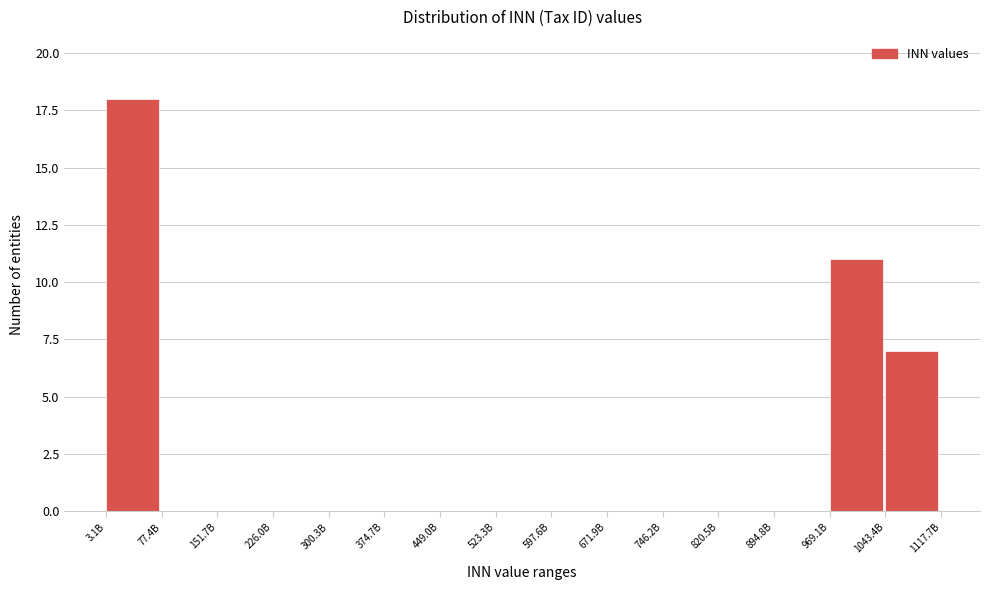

Reading right to left, extract all data points from this chart.

1043.4B=7	969.1B=11	894.8B=0	820.5B=0	746.2B=0	671.9B=0	597.6B=0	523.3B=0	449.0B=0	374.7B=0	300.3B=0	226.0B=0	151.7B=0	77.4B=0	3.1B=18